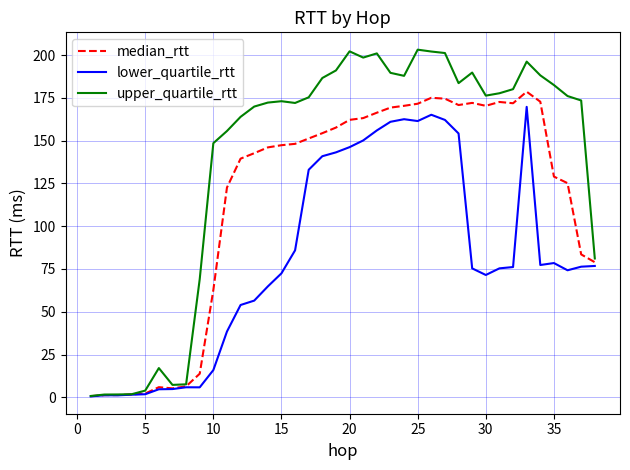

What is the maximum value for upper_quartile_rtt?

203.1